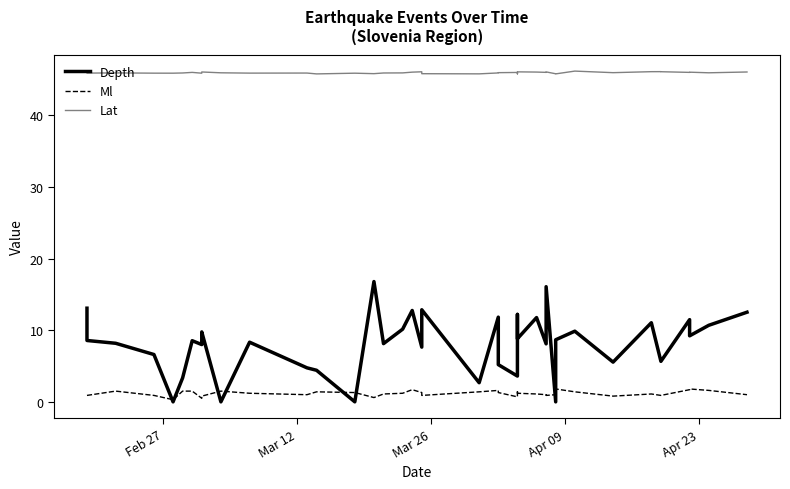

What is the difference between the maximum and second lowest values in the Depth series?

16.8